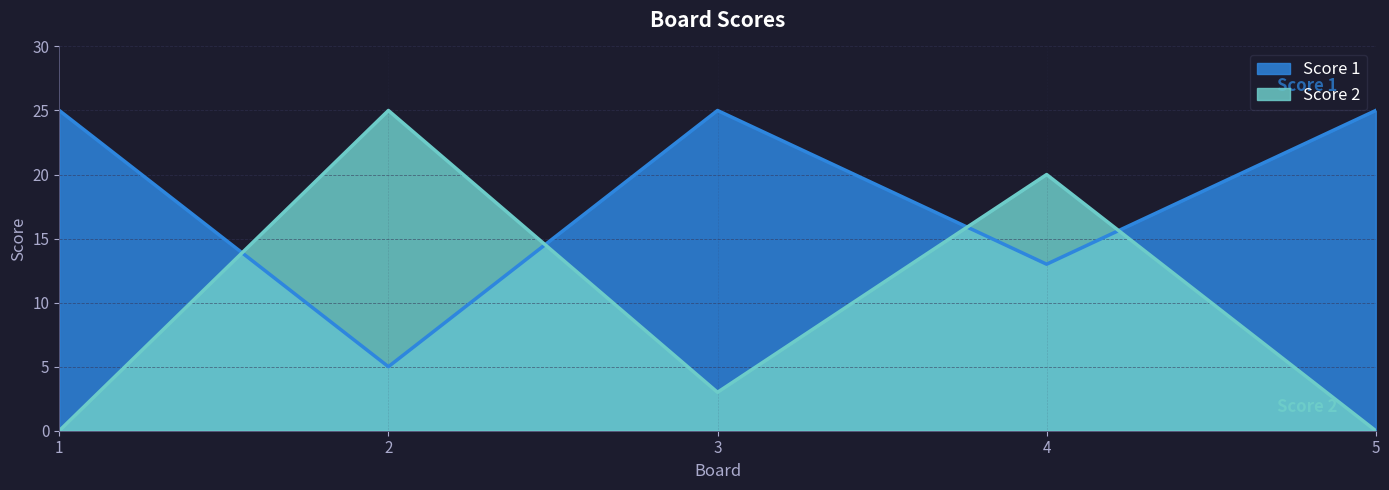

True or false: Score 2 and Score 1 cross at least once.

True